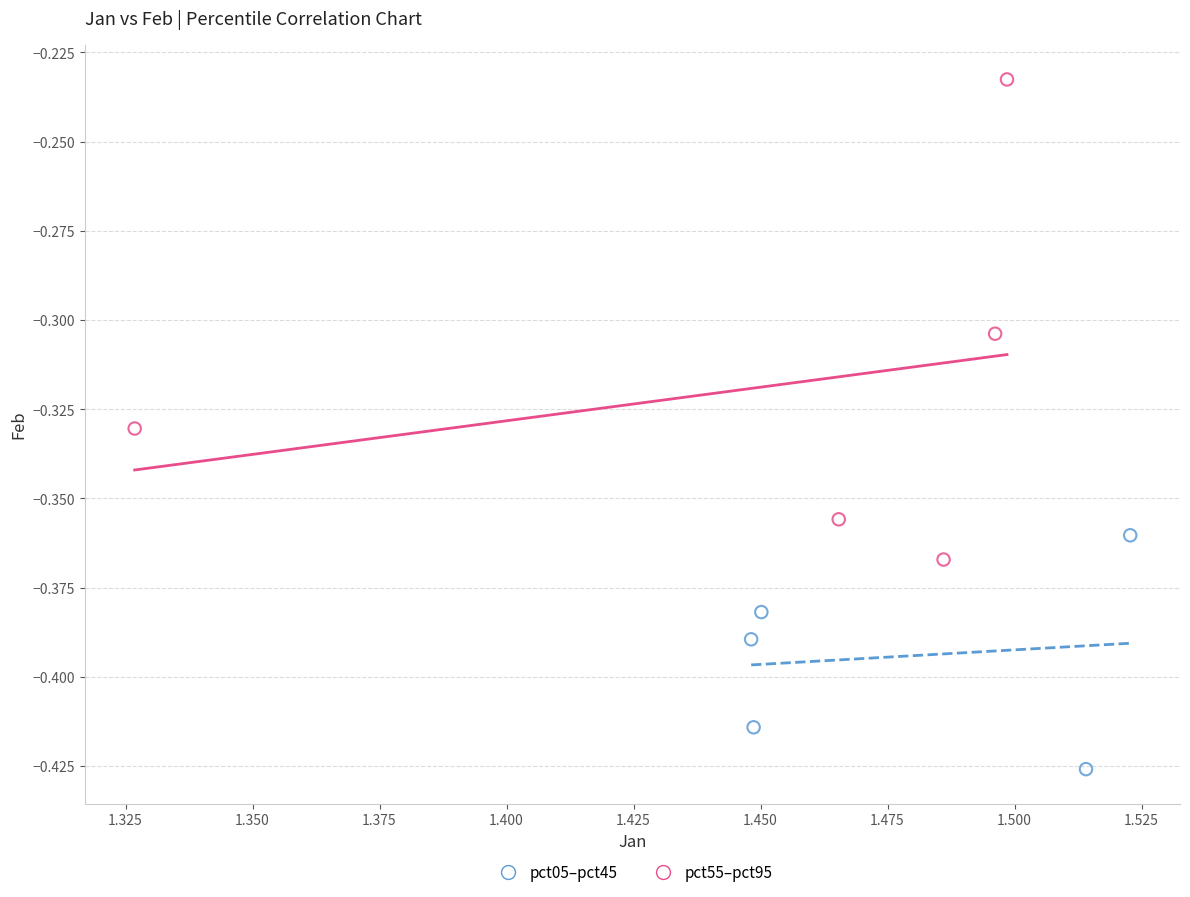

Which series contains the lowest Y value?

pct05–pct45